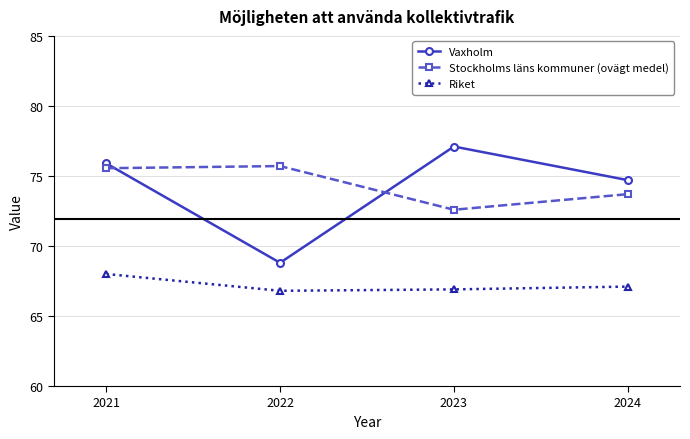

Reading right to left, extract all data points from this chart.

Vaxholm: 74.7	77.1	68.8	75.9
Stockholms läns kommuner (ovägt medel): 73.7	72.6	75.7	75.6
Riket: 67.1	66.9	66.8	68.0